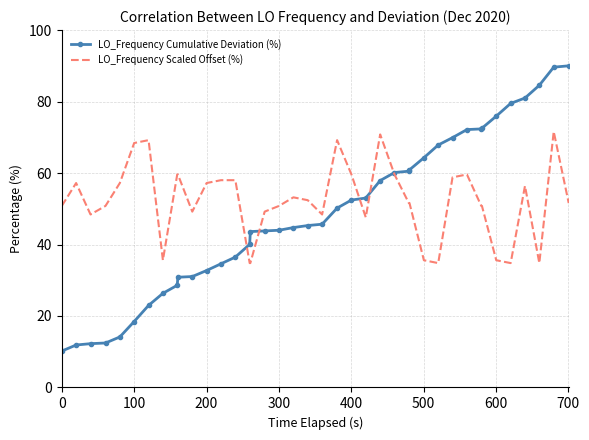

Which series has the widest spread of values?

LO_Frequency Cumulative Deviation (%)